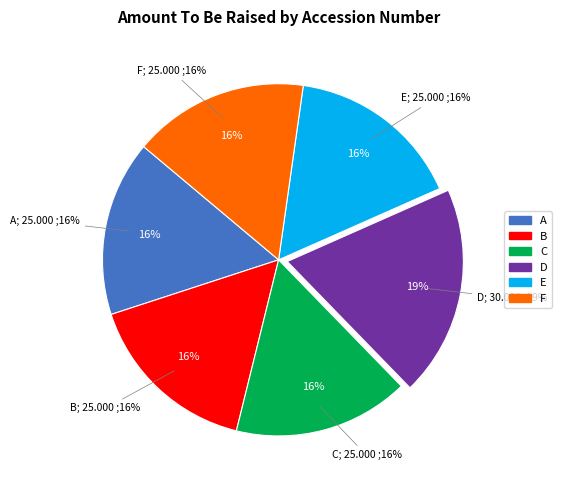

How many slices are in this pie chart?

6